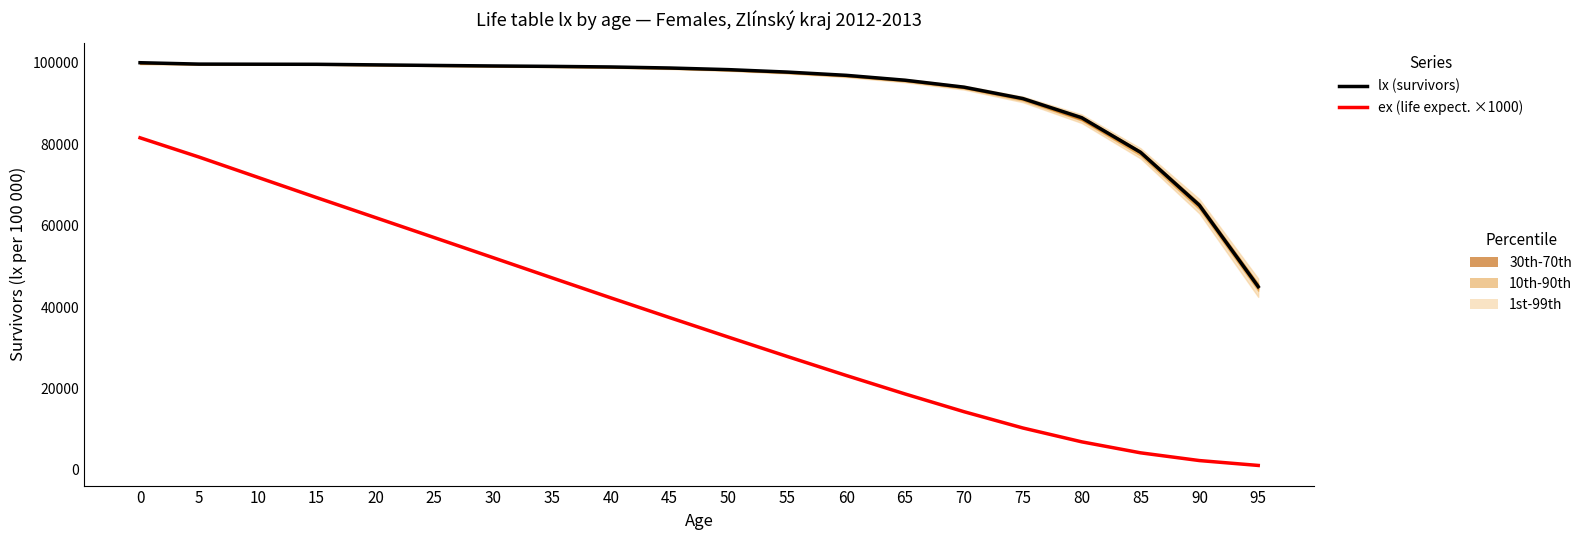

How many lines are shown in the chart?

2